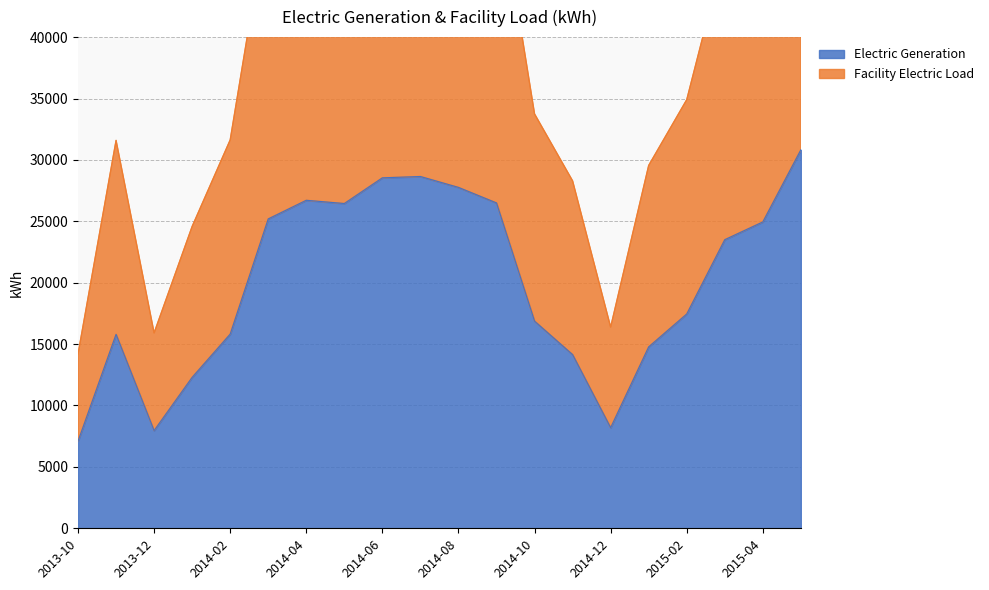

At 2014-02, list the series in order from largest to smallest.

Facility Electric Load, Electric Generation